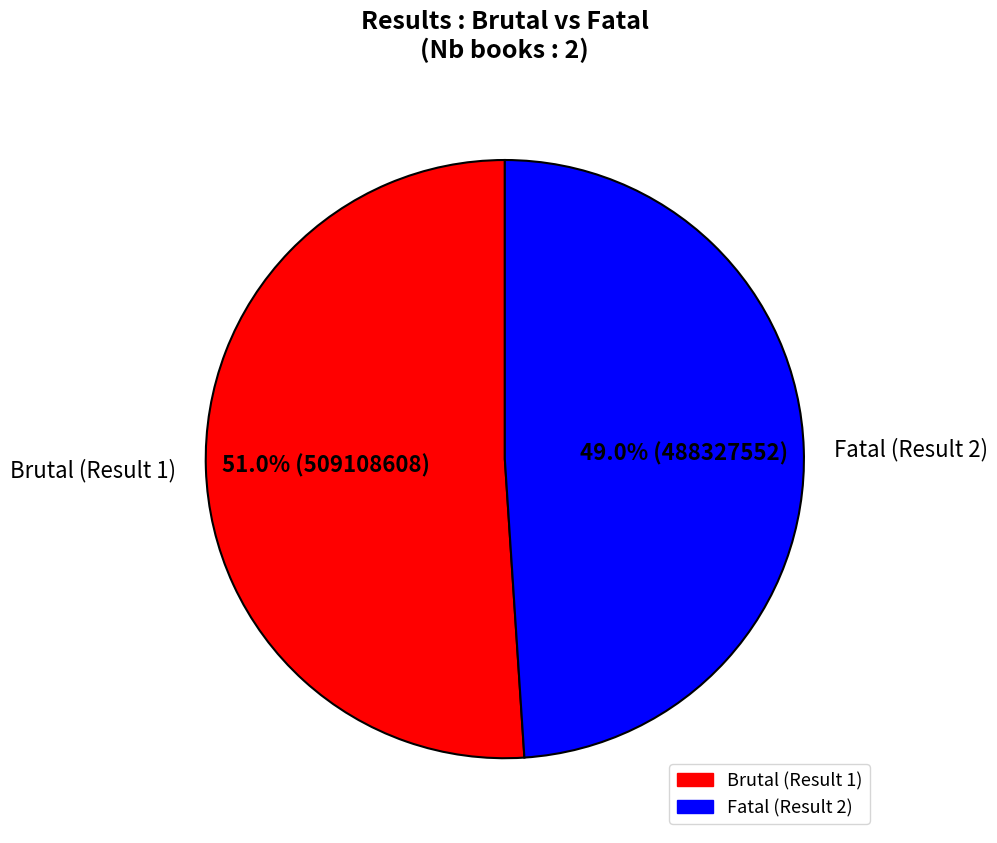

Is Fatal (Result 2) the majority of the pie?

No